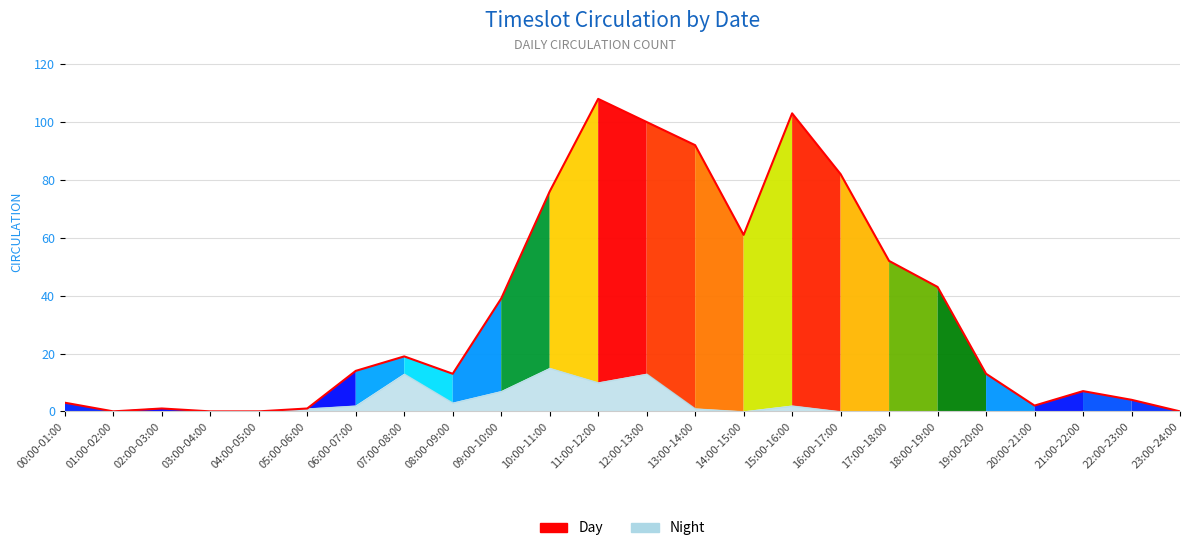

List the labels in order of value, smallest first.

01:00-02:00, 03:00-04:00, 04:00-05:00, 23:00-24:00, 02:00-03:00, 05:00-06:00, 20:00-21:00, 00:00-01:00, 22:00-23:00, 21:00-22:00, 08:00-09:00, 19:00-20:00, 06:00-07:00, 07:00-08:00, 09:00-10:00, 18:00-19:00, 17:00-18:00, 14:00-15:00, 10:00-11:00, 16:00-17:00, 13:00-14:00, 12:00-13:00, 15:00-16:00, 11:00-12:00